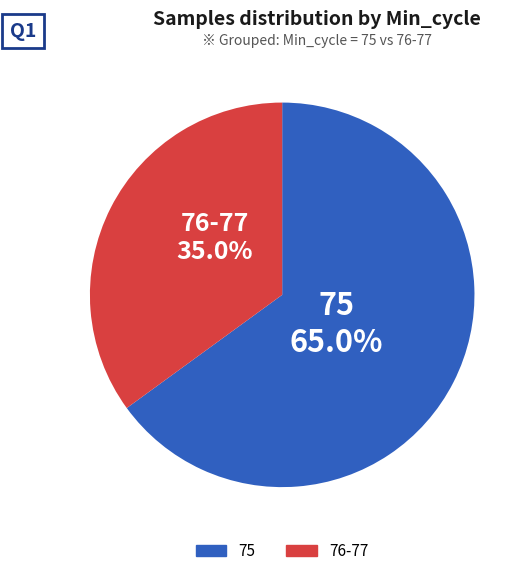

Is there any slice that represents more than half of the pie?

Yes